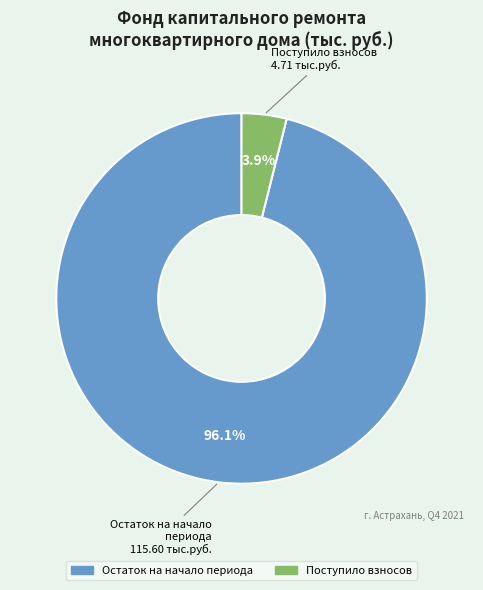

Is there a majority slice in this chart?

Yes